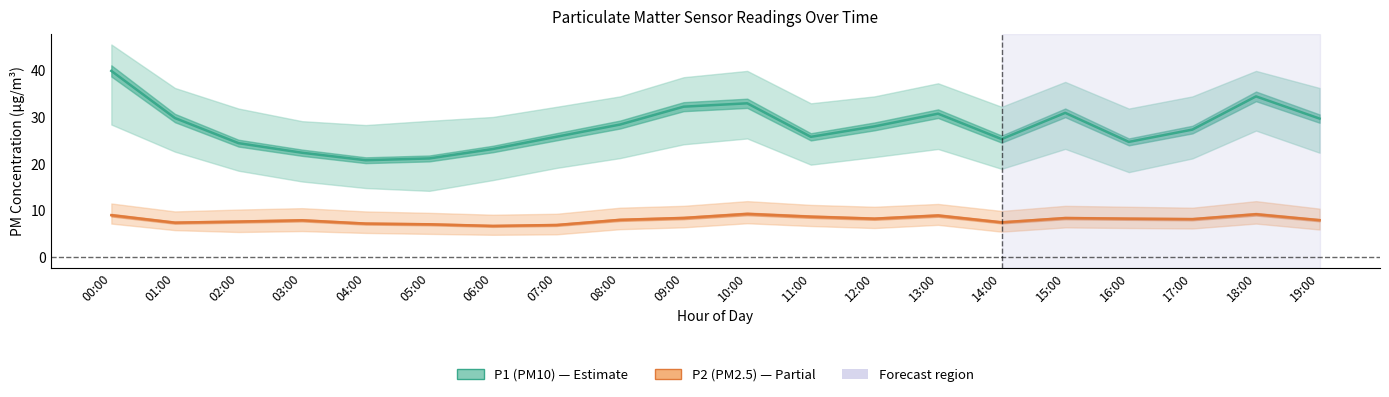

Does the chart have visible grid lines?

No